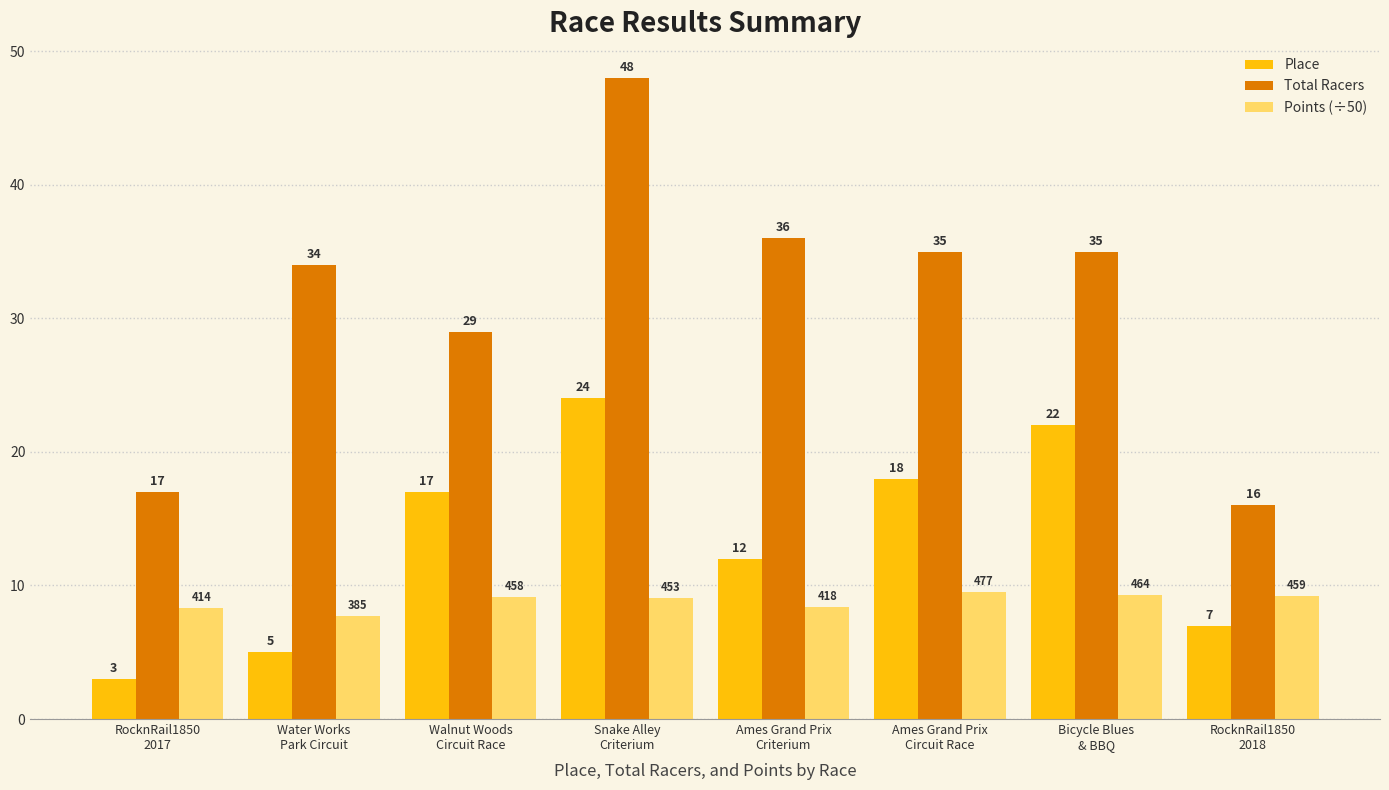

Which series has the largest total across all categories?

Total Racers